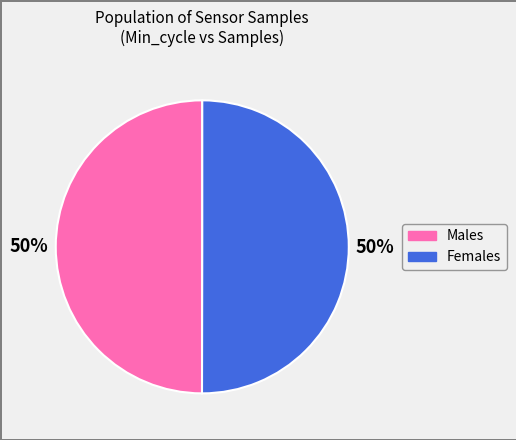

To the nearest percent, what is the average slice percentage?

50%